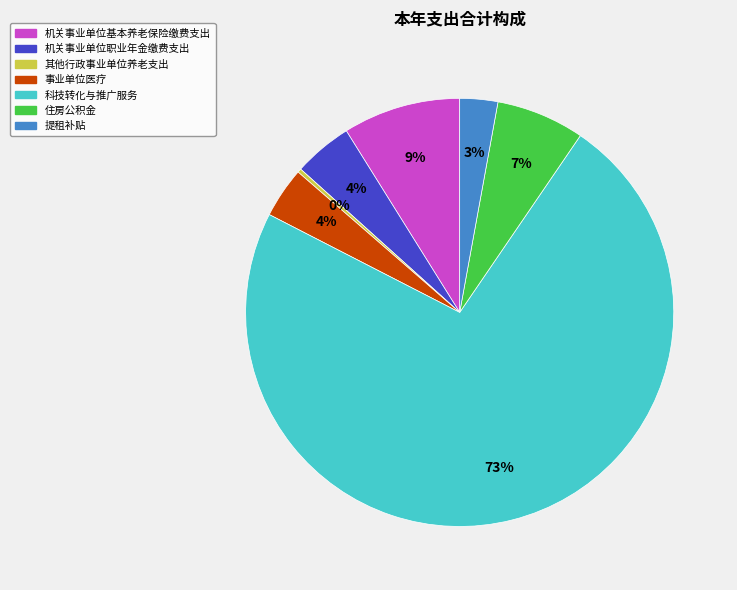

To the nearest percent, what is the difference between the largest and smallest slice percentages?

73%